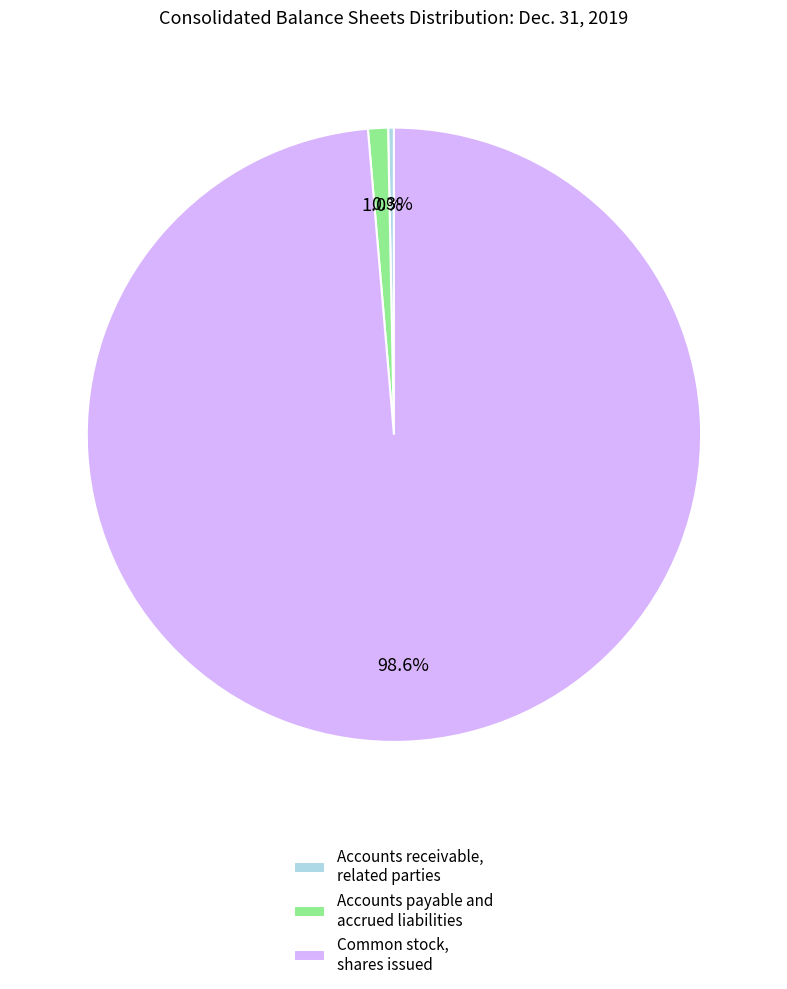

To the nearest percent, what is the difference between the largest and smallest slice percentages?

98%